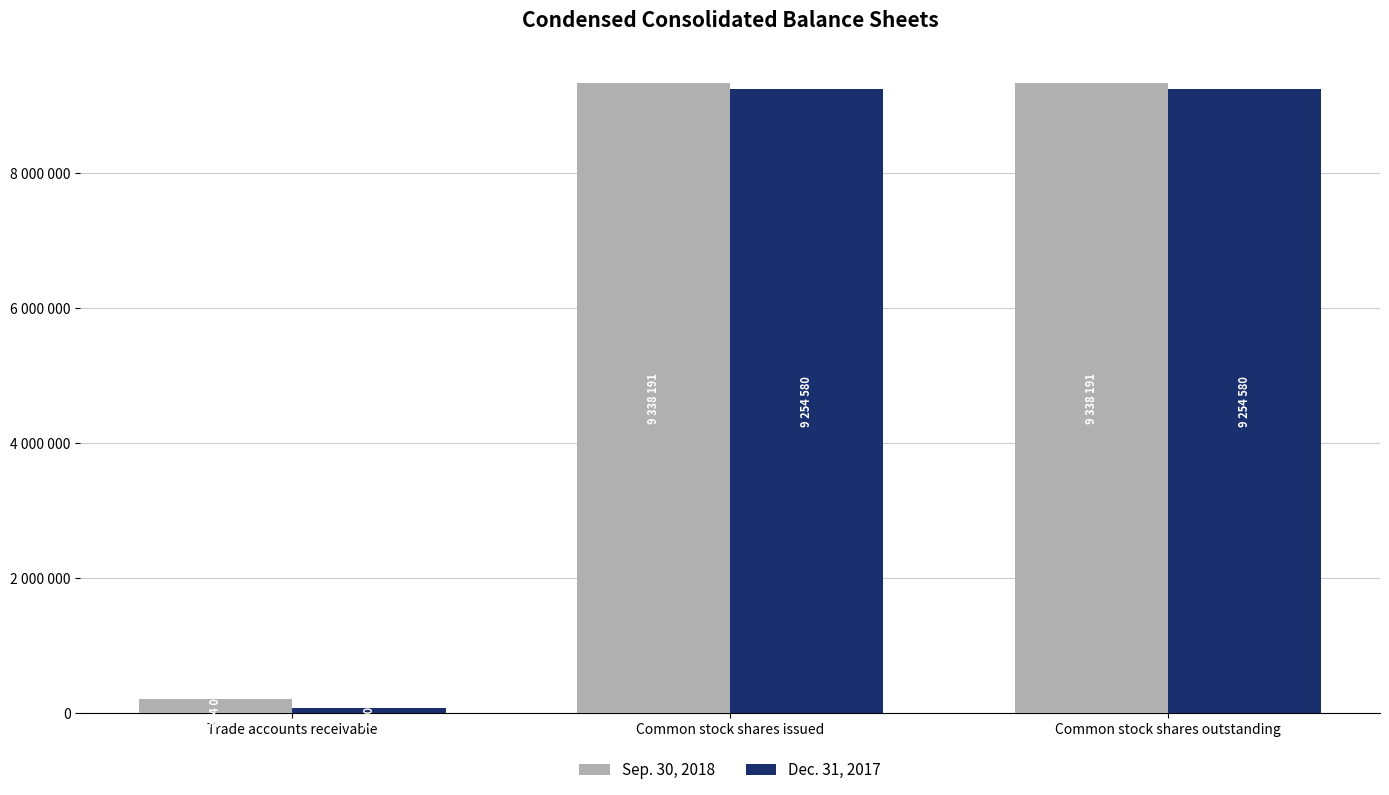

Reading left to right, list all the values displayed in this chart.

Sep. 30, 2018: Trade accounts receivable=214000	Common stock shares issued=9338191	Common stock shares outstanding=9338191
Dec. 31, 2017: Trade accounts receivable=79000	Common stock shares issued=9254580	Common stock shares outstanding=9254580